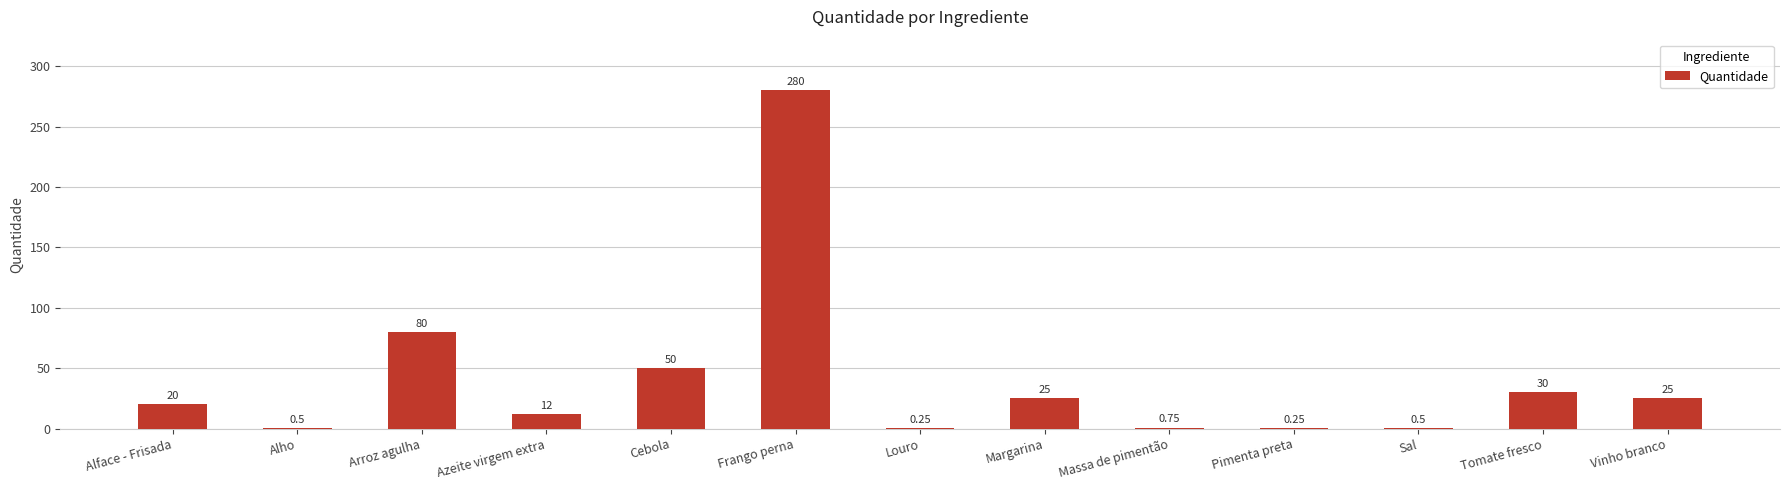

Where is the data nearest to the value 140?

Arroz agulha